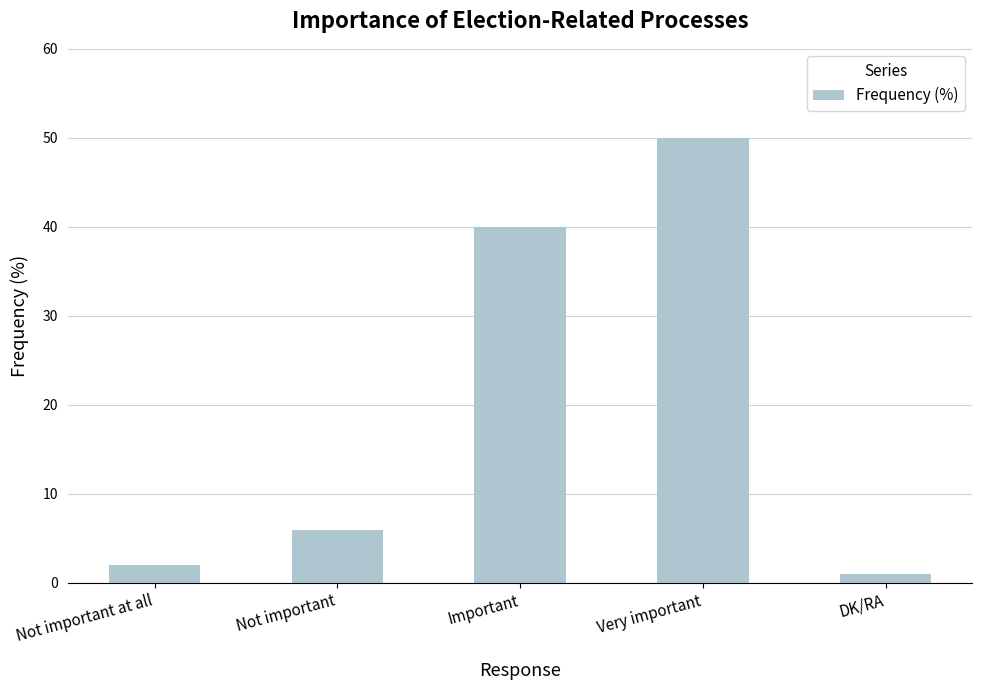

Which label corresponds to the smallest value in the chart?

DK/RA